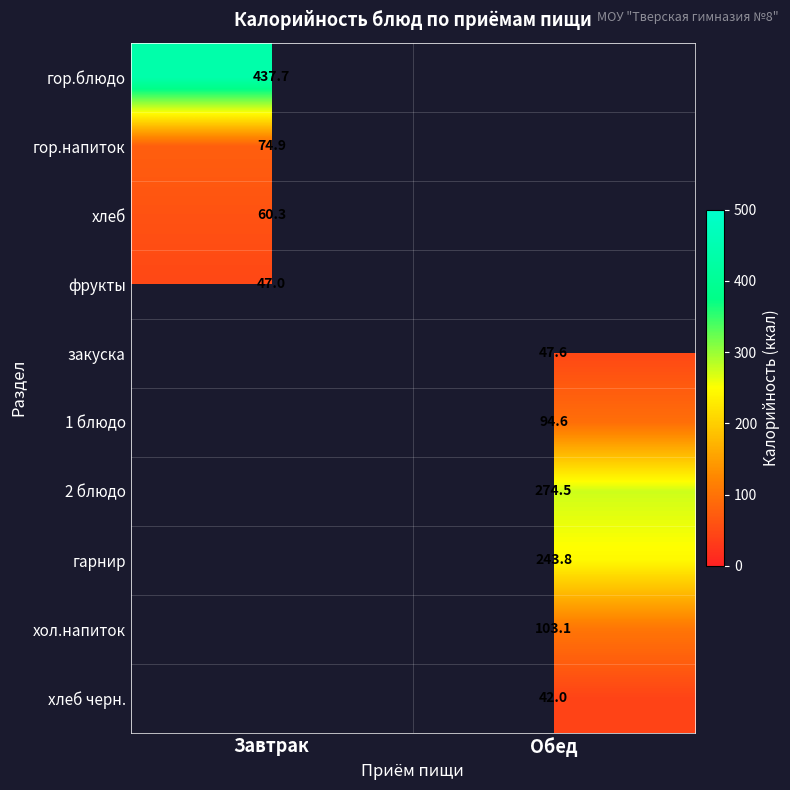

Is it true that 1 блюдо equals 94.6 at Обед?

True